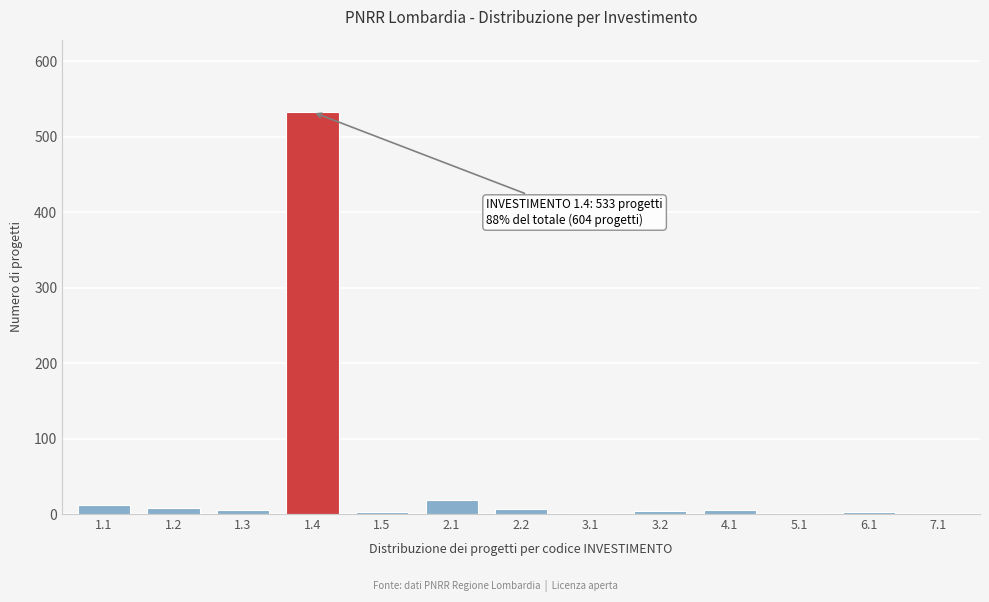

What is the greatest value displayed?

533